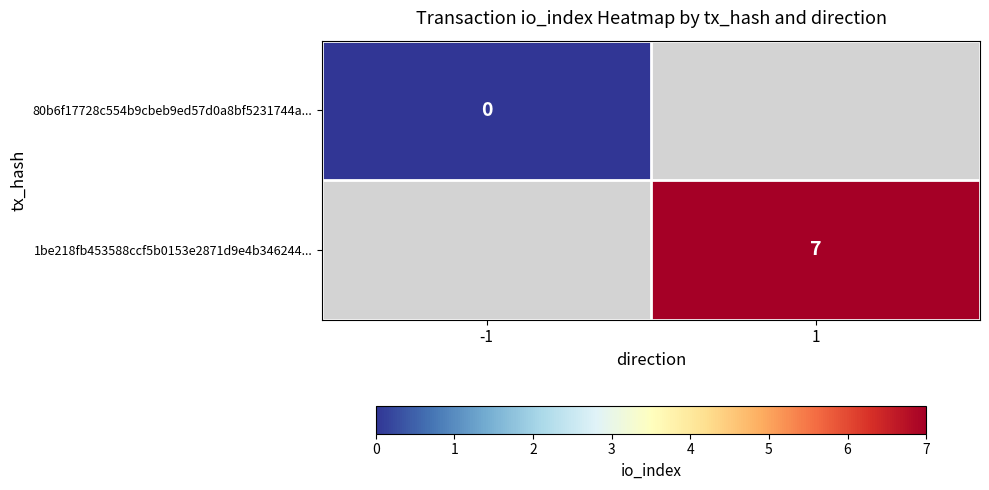

Is the value of 80b6f17728c554b9cbeb9ed57d0a8bf5231744a... at -1 greater than the value of 1be218fb453588ccf5b0153e2871d9e4b346244... at 1?

No